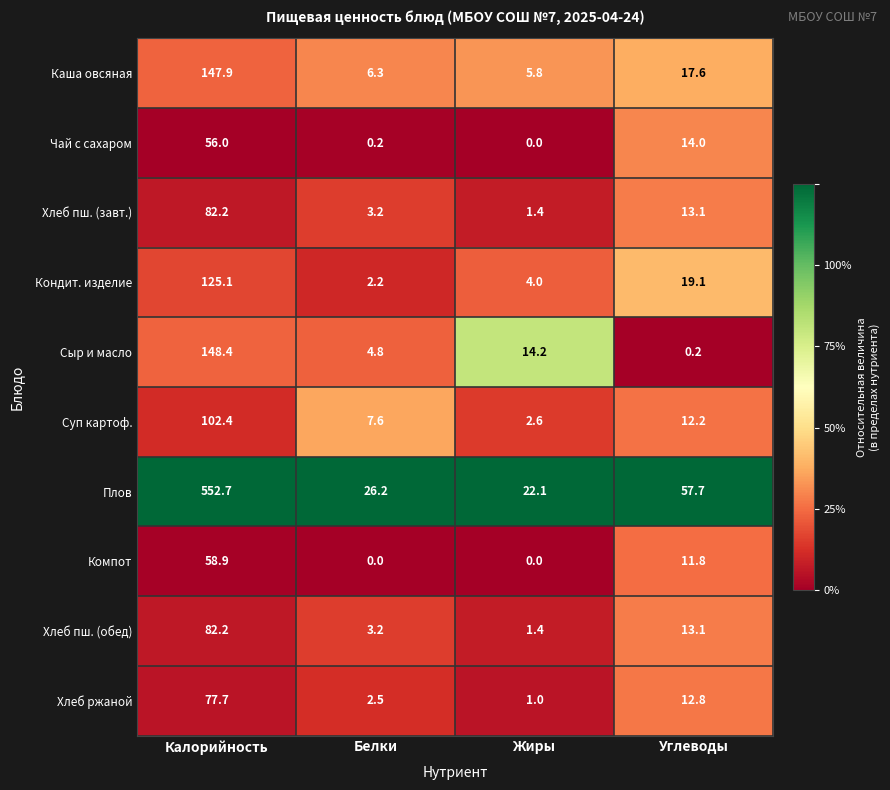

What is the spread (max minus min) of values at Белки?

26.2